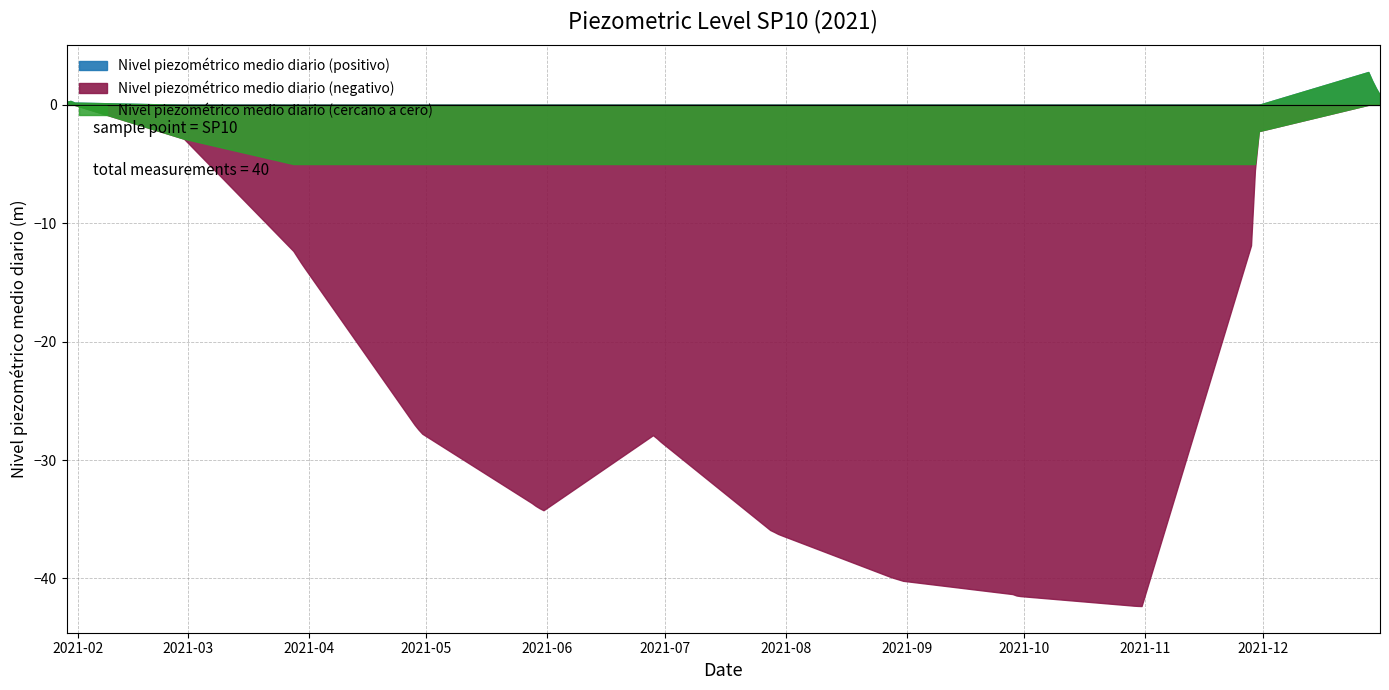

What is the label of the 7th point from the left?

2021-01-31